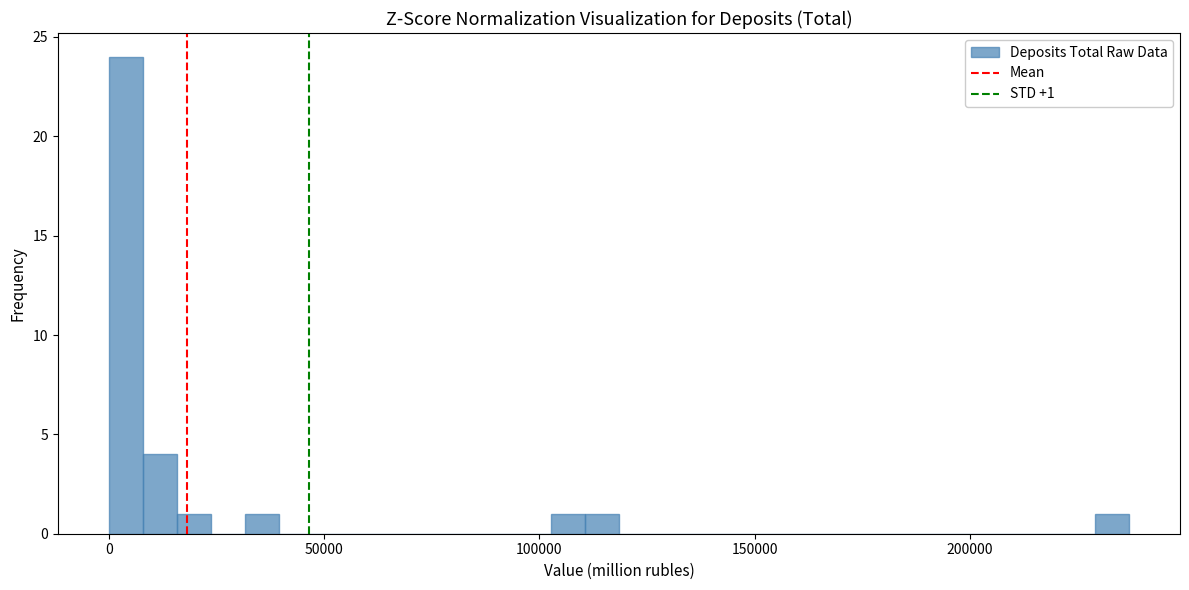

Around what value on the x-axis is the tallest bar? Give the approximate position of its centre, as read against the axis.

5000